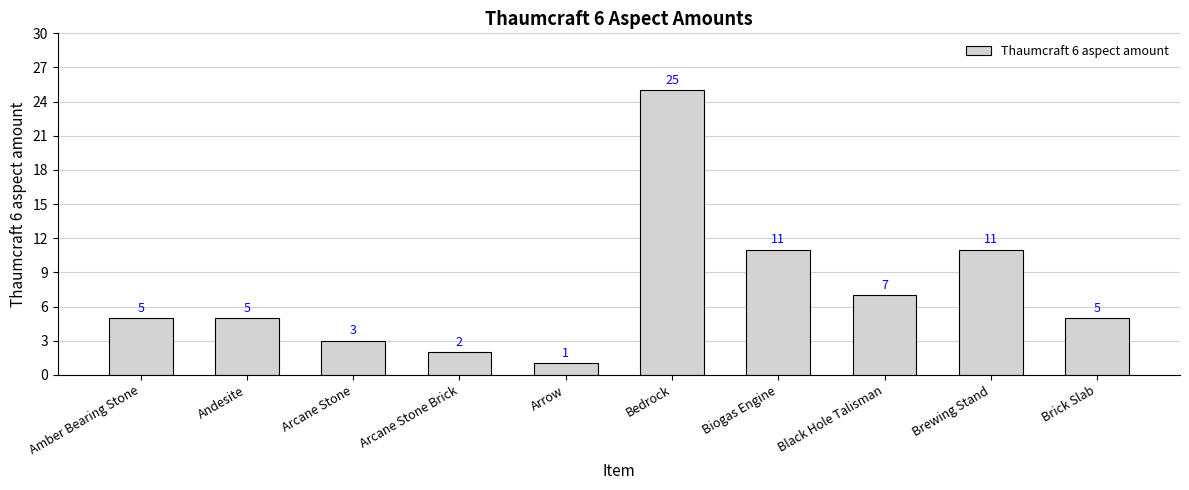

What is the difference between the second highest and minimum values?

10